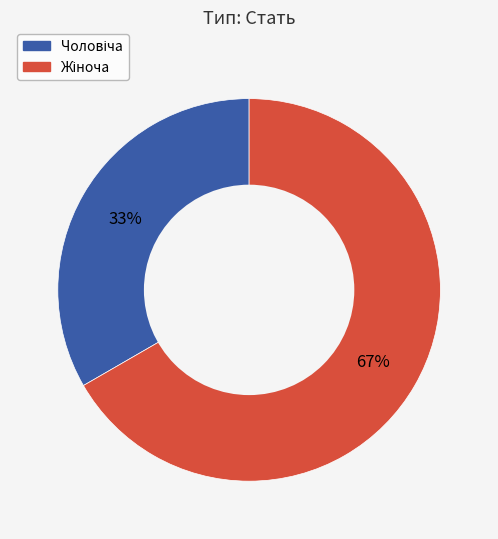

To the nearest percent, what is the average slice percentage?

50%